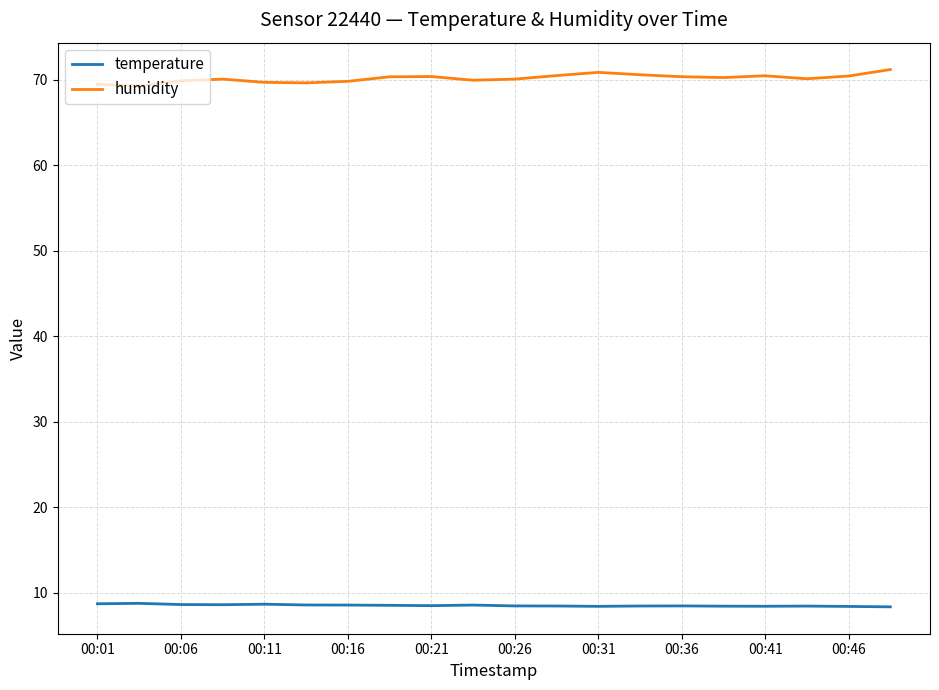

What is the difference between the maximum and minimum values in the humidity series?

1.9